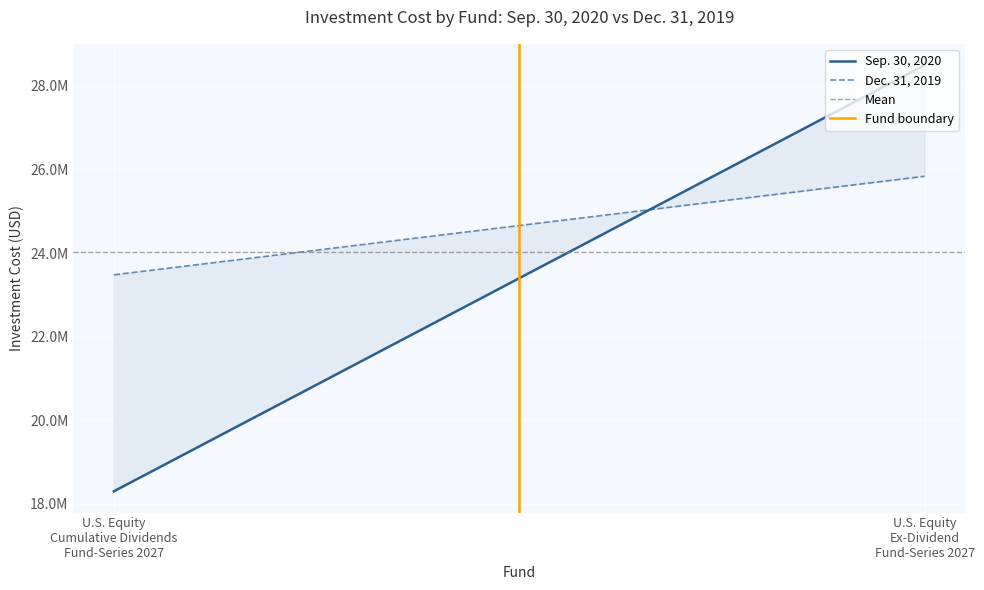

Which category has the highest value across all series?

U.S. Equity
Ex-Dividend
Fund-Series 2027